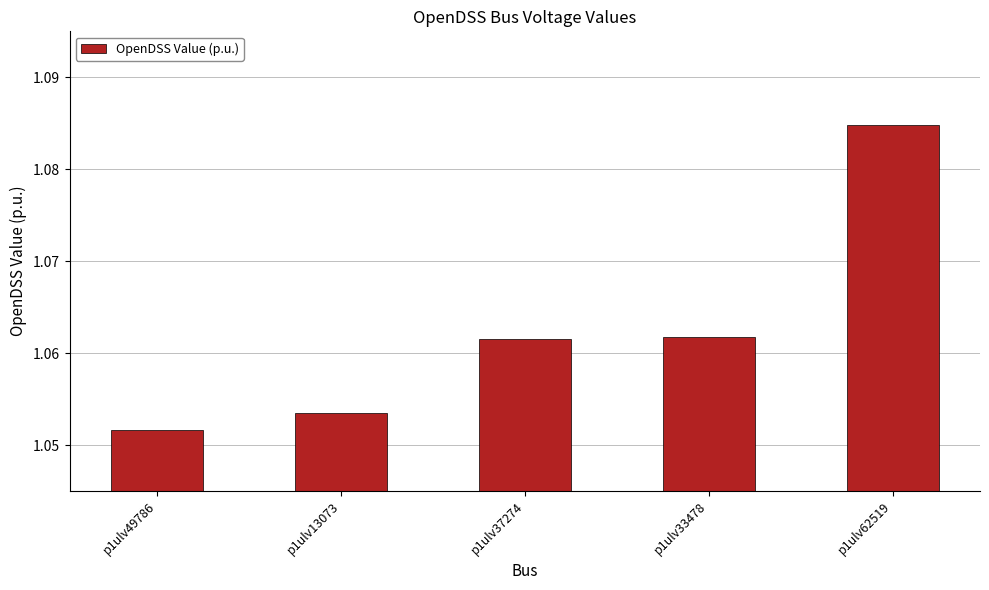

Which category has the lowest value across all series?

p1ulv49786